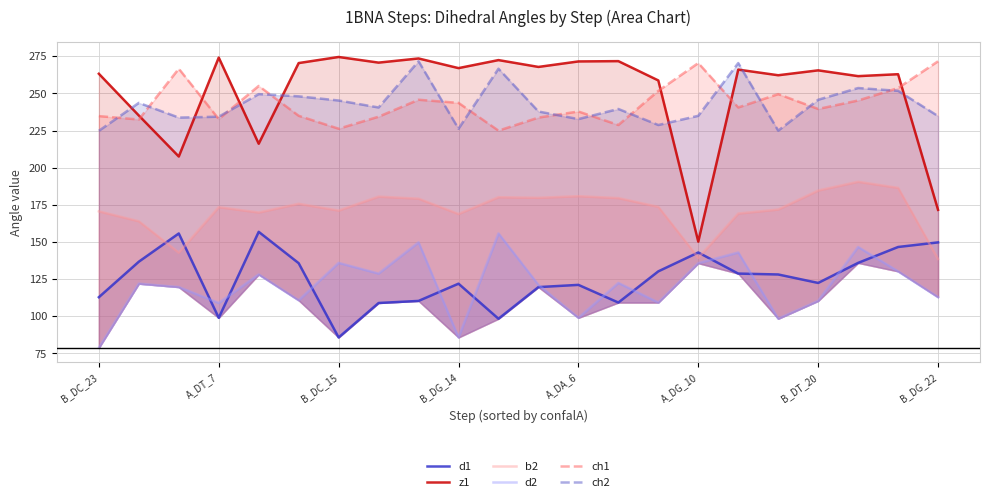

True or false: ch2 and z1 cross at least once.

True